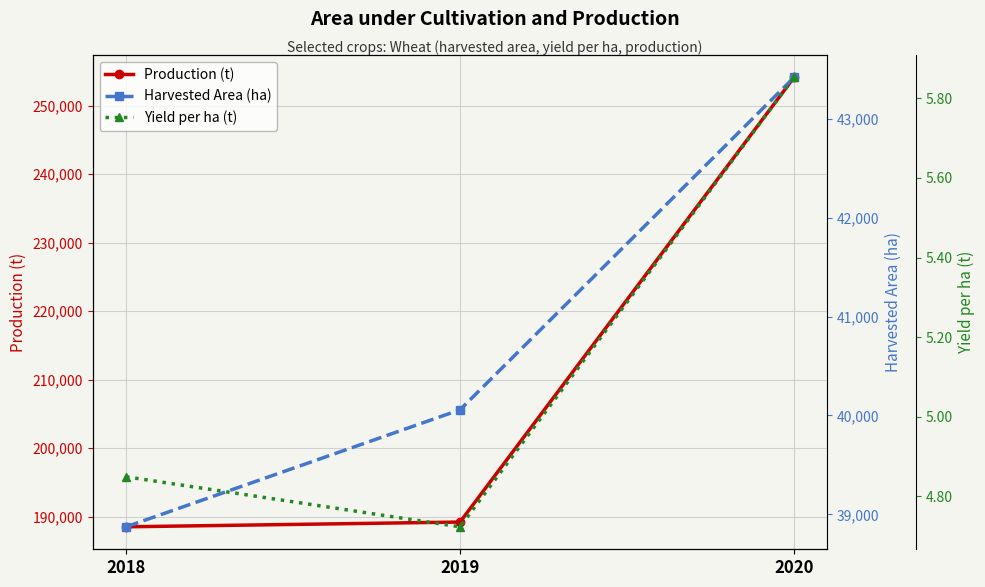

How many lines are shown in the chart?

3